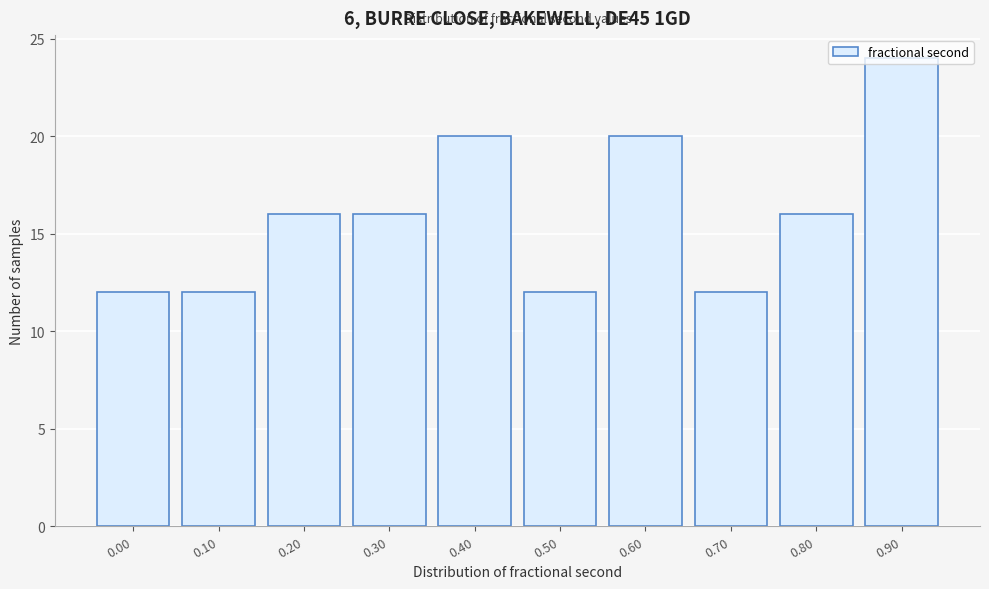

What is the ratio of the value at 0.90 to the value at 0.60?

1.2